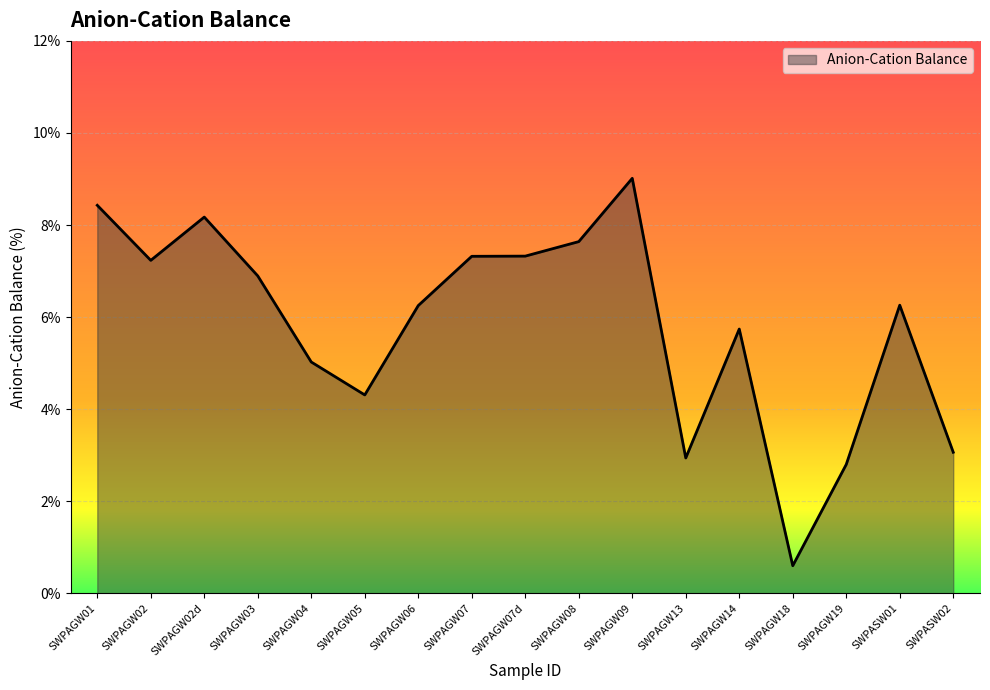

Count the number of categories in the chart.

17